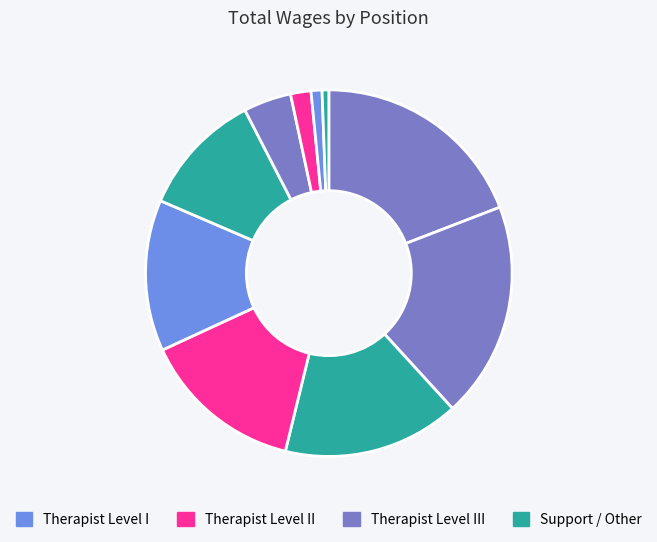

To the nearest percent, what is the difference between the largest and smallest slice percentages?

19%